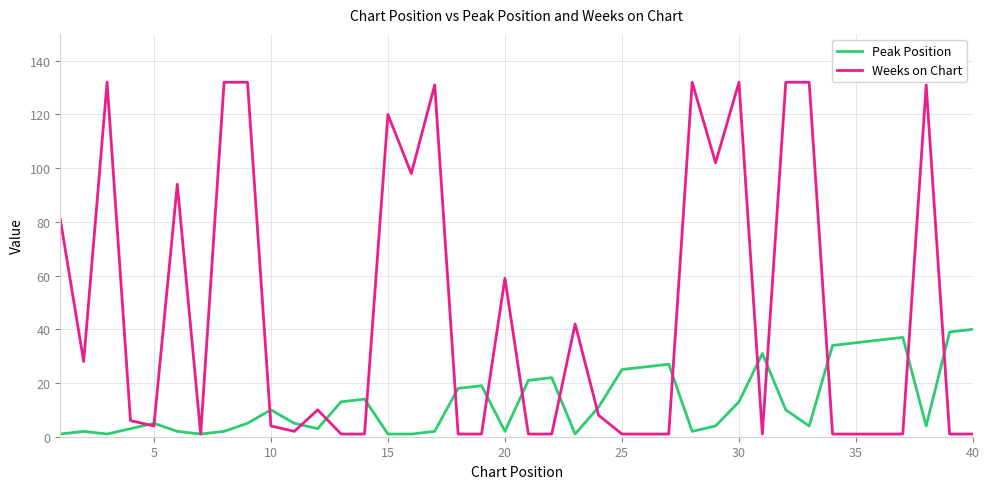

What is the greatest value displayed?

132